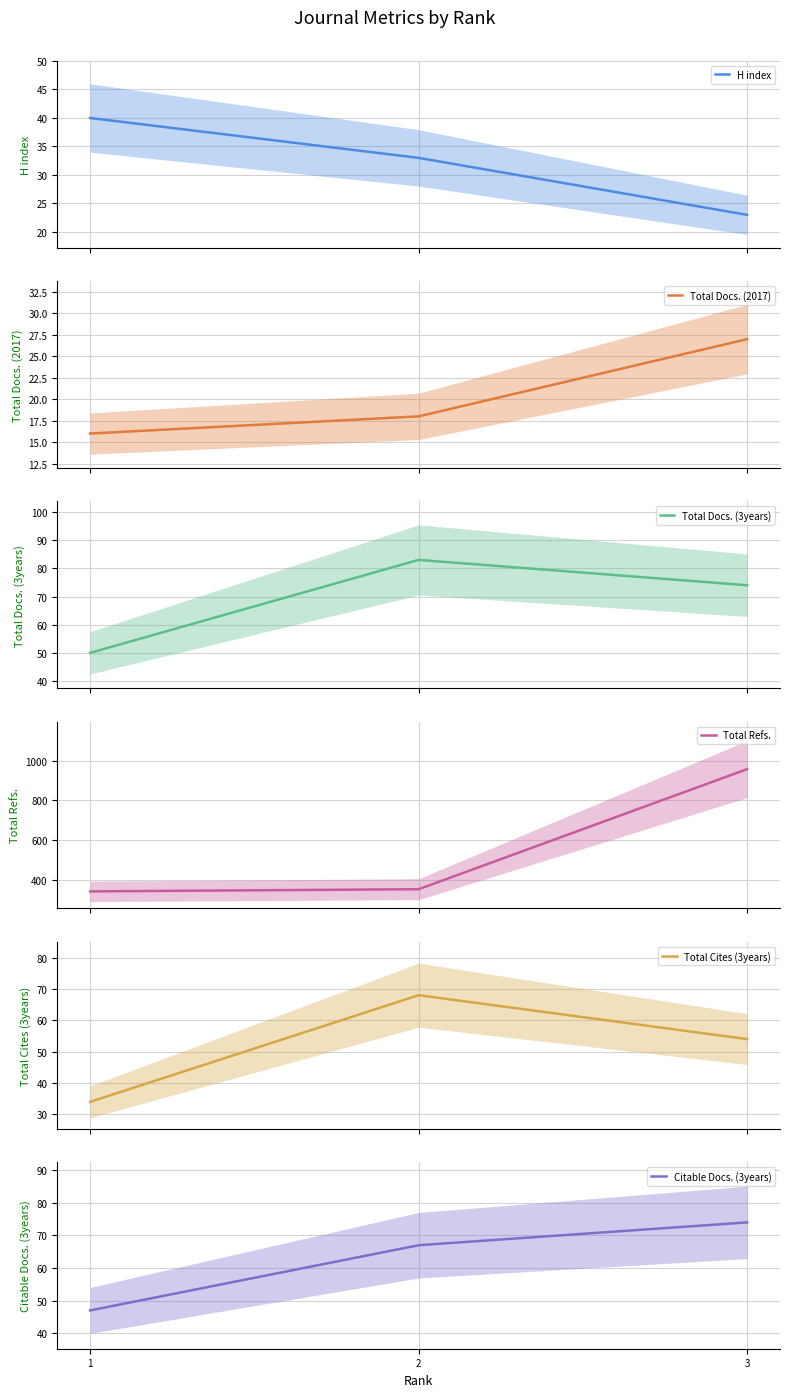

List the labels in order of H index value, smallest first.

3, 2, 1